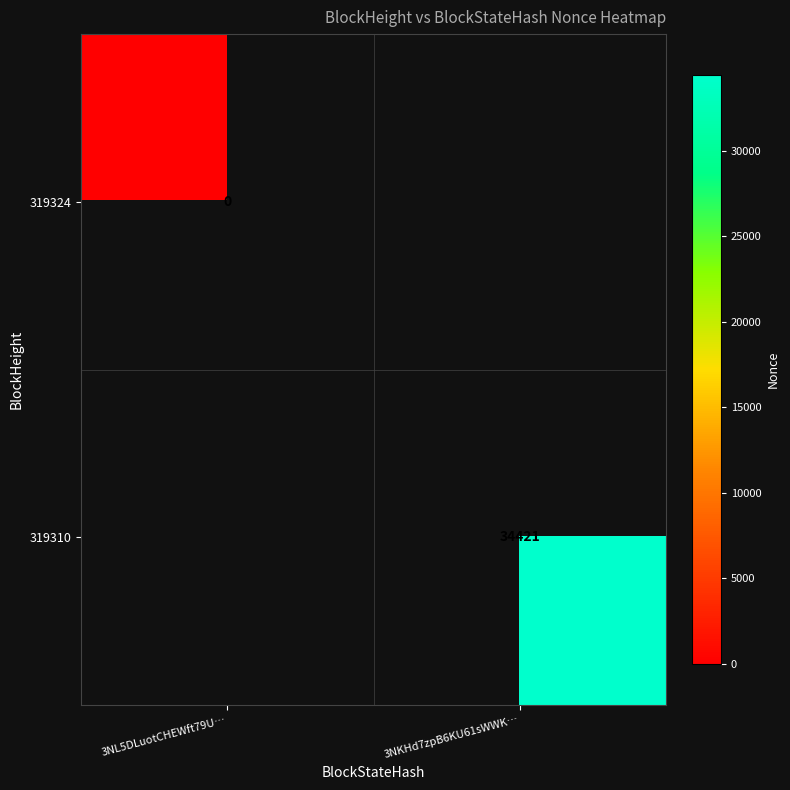

Is it true that 319310 equals 34421 at 3NKHd7zpB6KU61sWWK…?

True